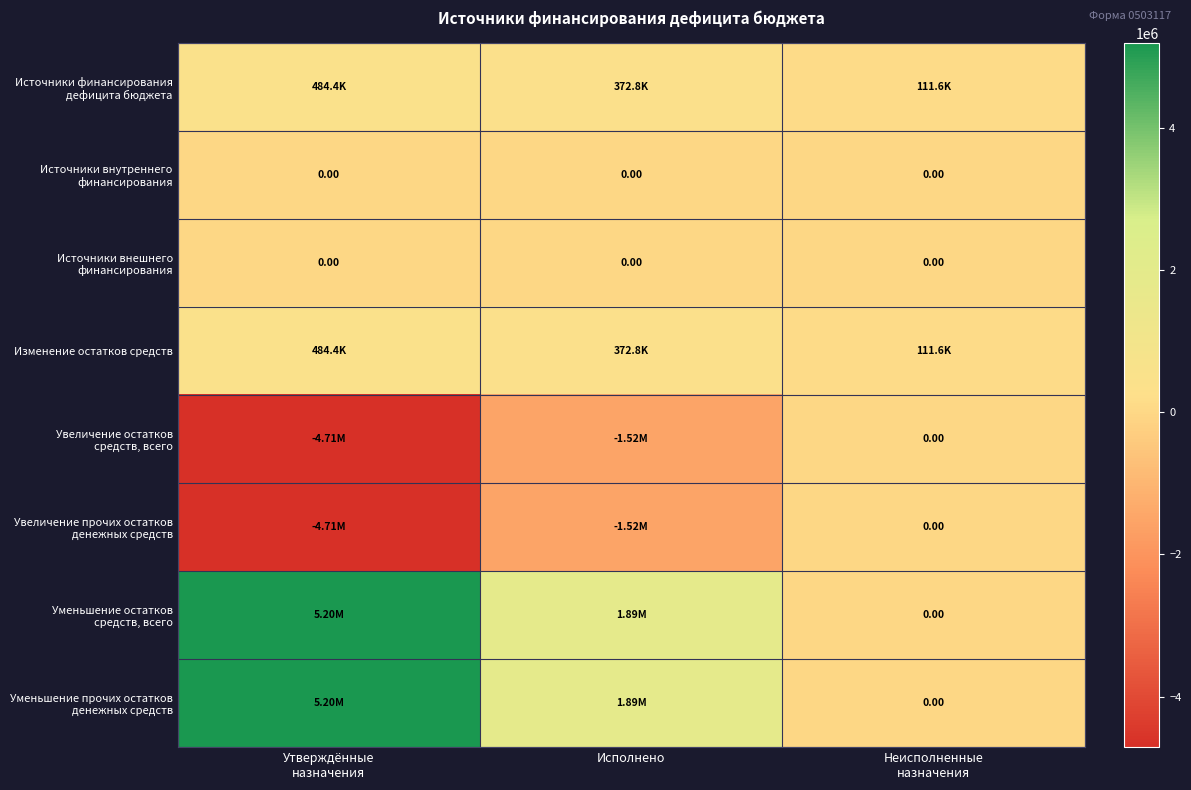

What is the spread (max minus min) of values at Утверждённые
назначения?

9908908.3